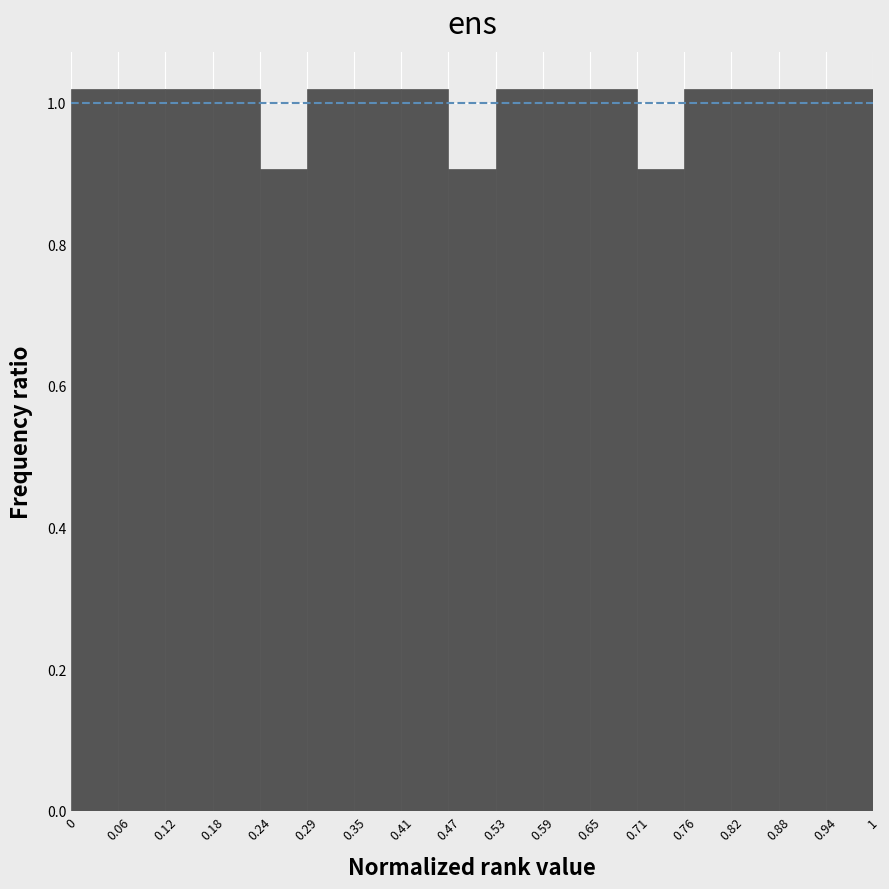

What is the height of the bar covering 0.76 to 0.82 on the x-axis? The values are not printed on the chart, so give them approximately, as read against the axis.

1.02